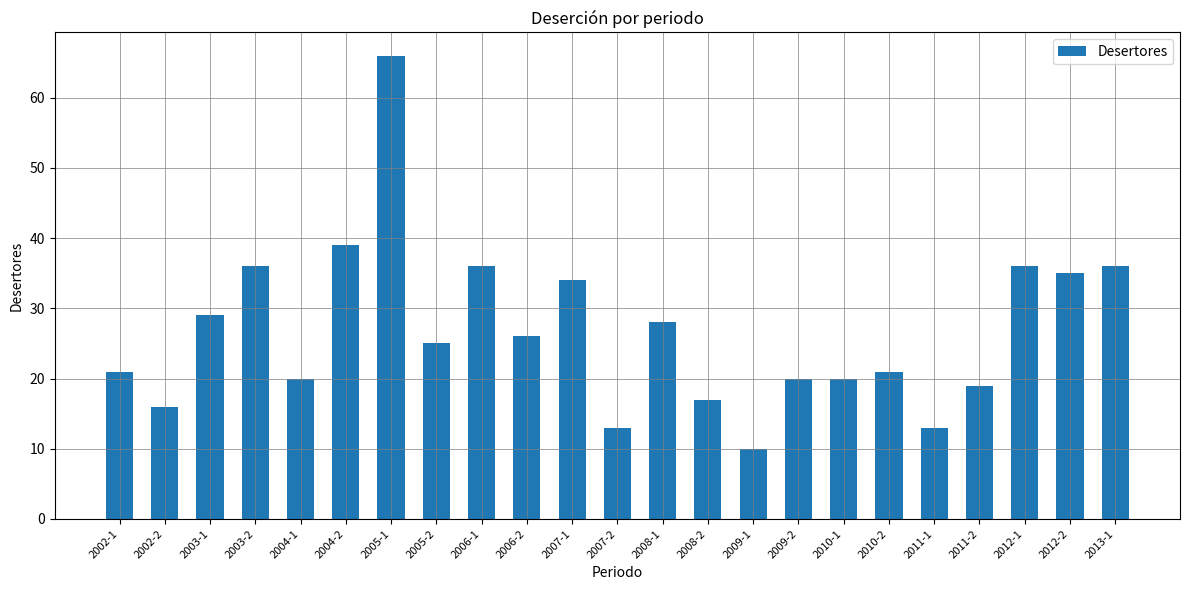

What is the average value?

27